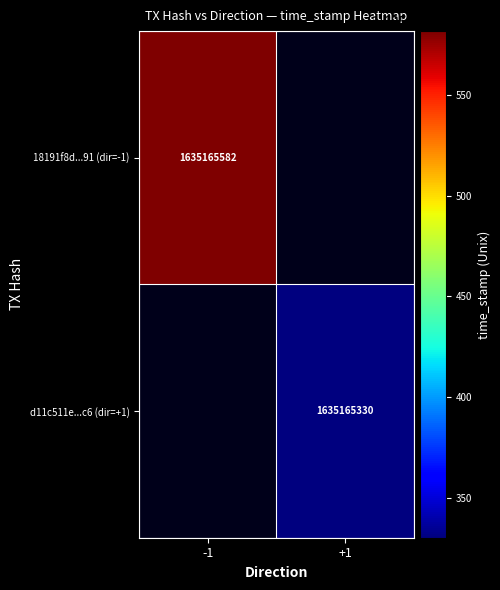

What is the approximate value of d11c511ebeb4eb5d57377ed9a7d417a6c9e32c6 at 1, to the nearest 10?

1635165330